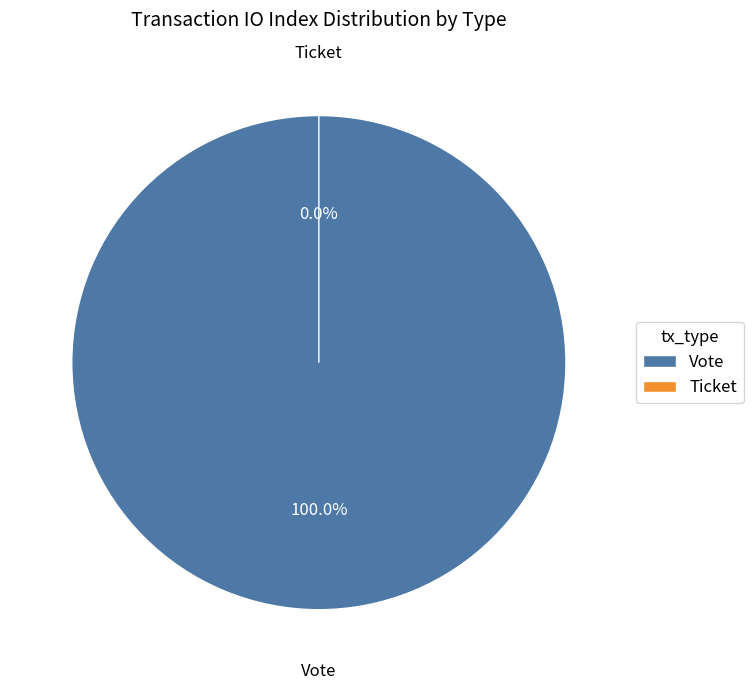

The Ticket slice represents 1% of the pie. True or false?

False